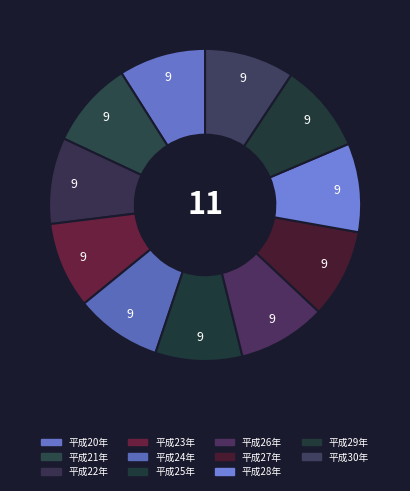

To the nearest percent, what is the average slice percentage?

9%